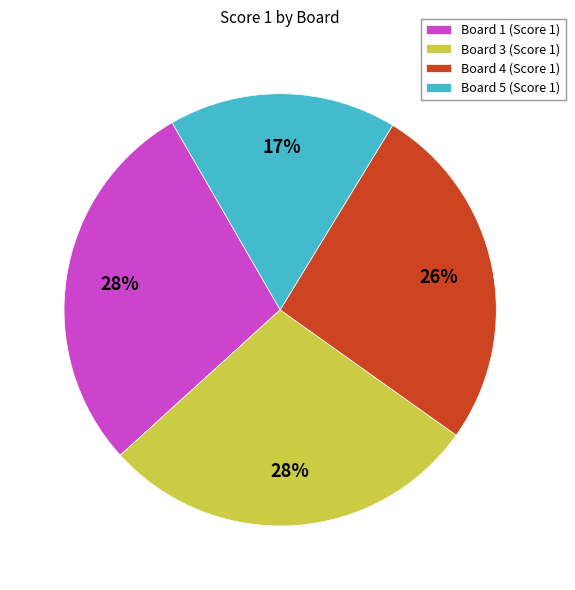

Which slice is the smallest?

Board 5 (Score 1)